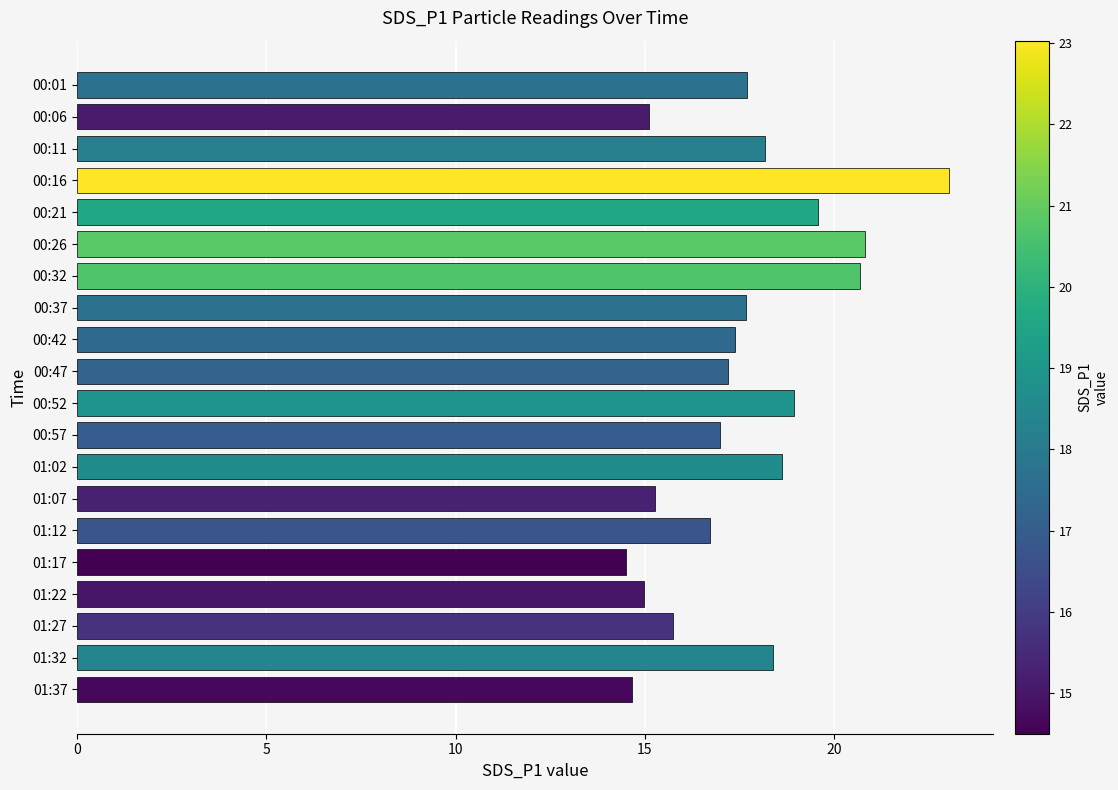

Is it true that the value at 00:57 is 10.8?

False